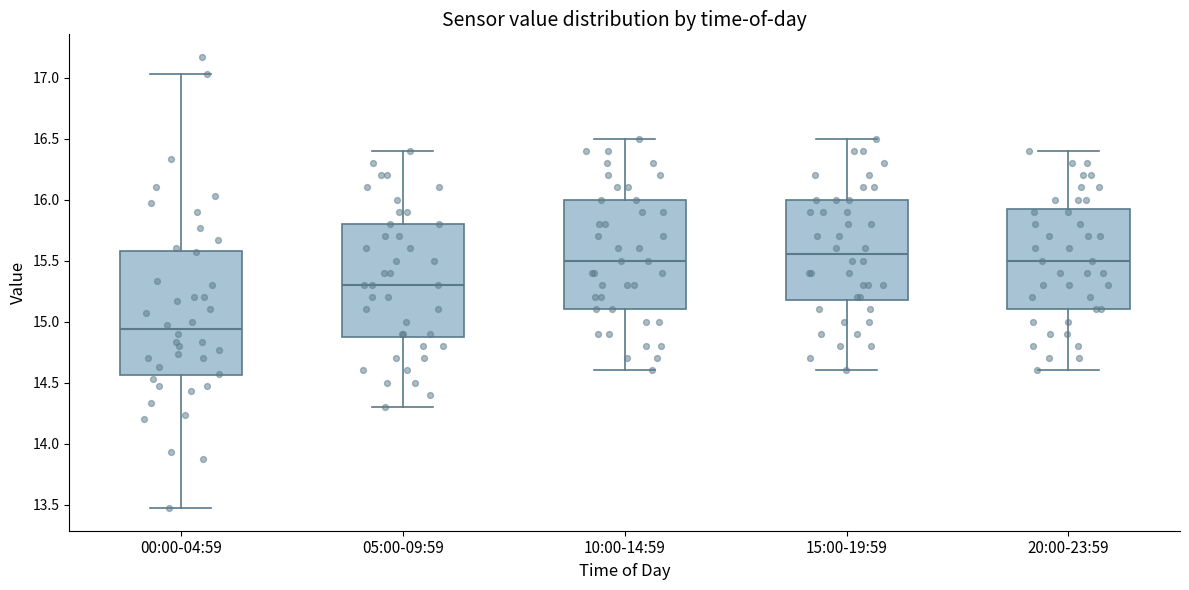

Which box's median line is the lowest?

00:00-04:59